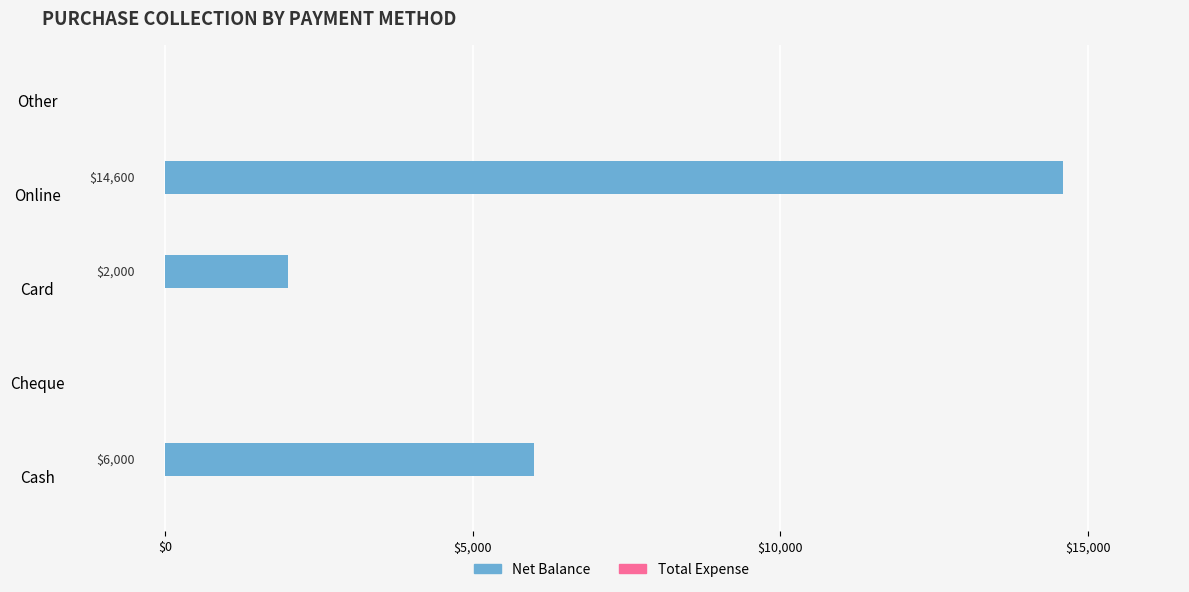

Between Card and Cheque, which is larger?

Card